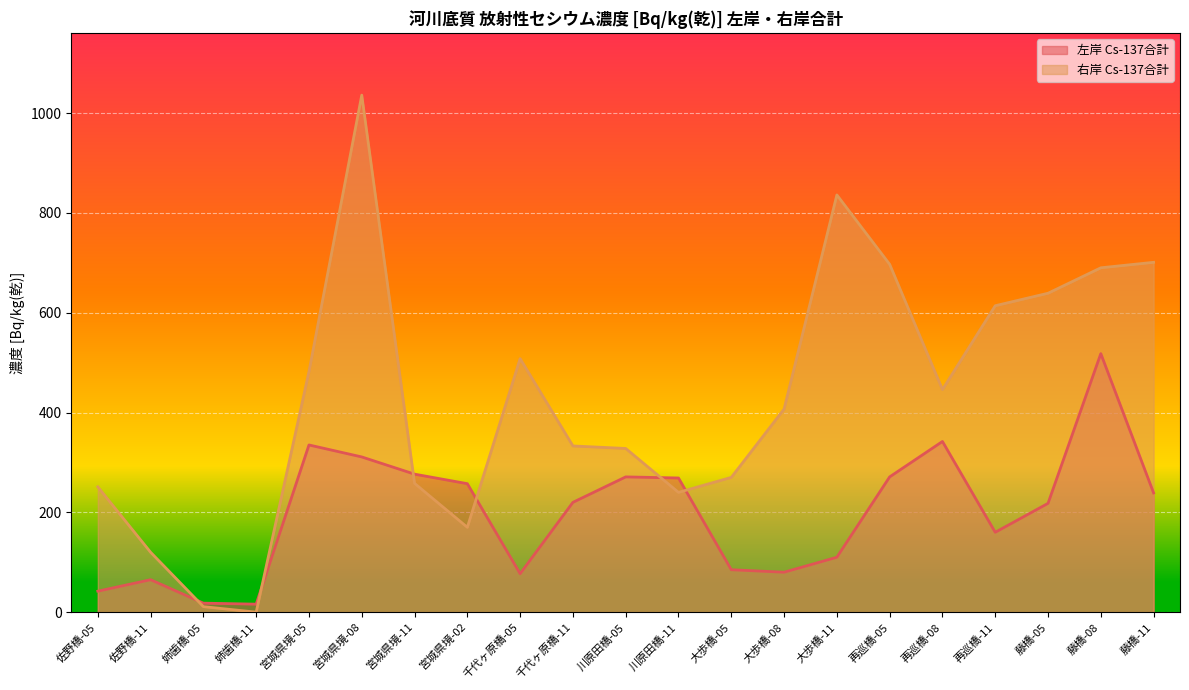

What is the difference between the 右岸 Cs-137合計 values at 大歩橋-08 and 佐野橋-11?

287.0